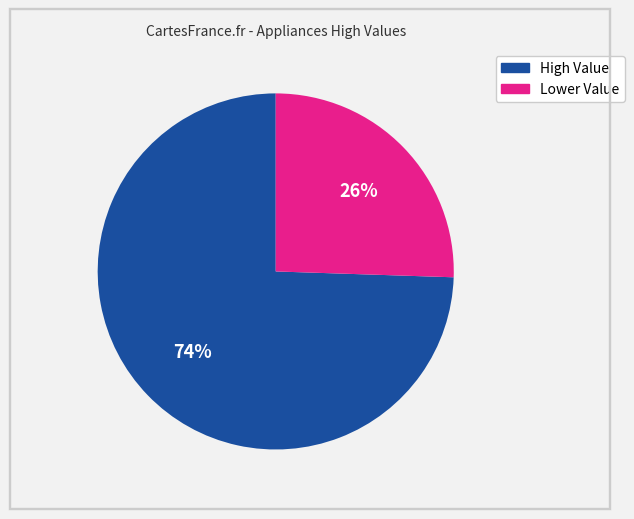

Is there a majority slice in this chart?

Yes